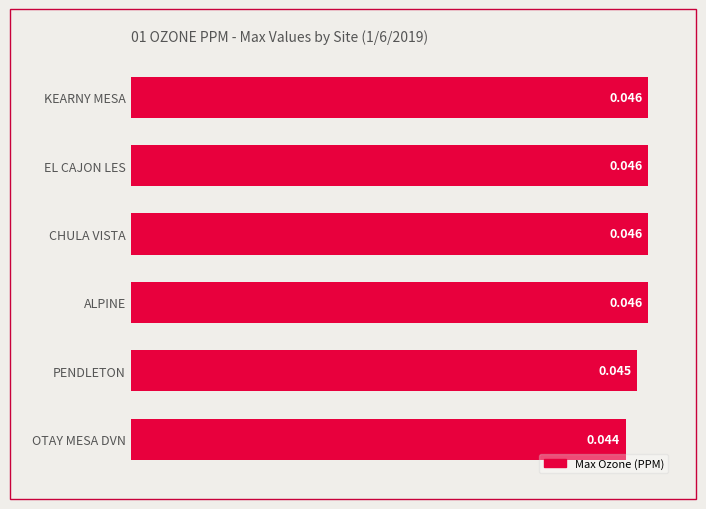

What is the label of the 6th bar from the top?

OTAY MESA DVN